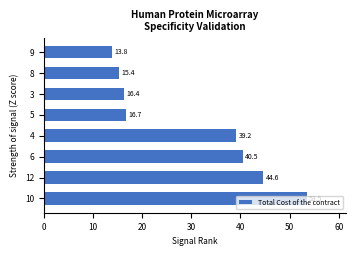

List the labels in order of value, smallest first.

9, 8, 3, 5, 4, 6, 12, 10